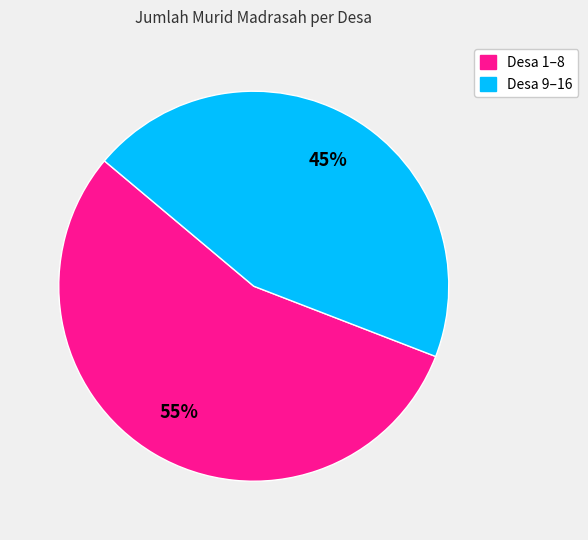

Is there a majority slice in this chart?

Yes